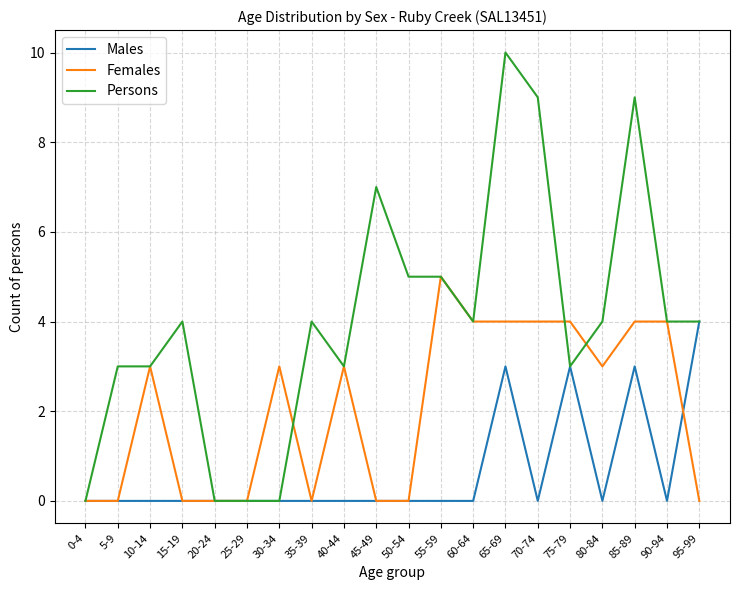

At which category is the sum across all series the highest?

65-69